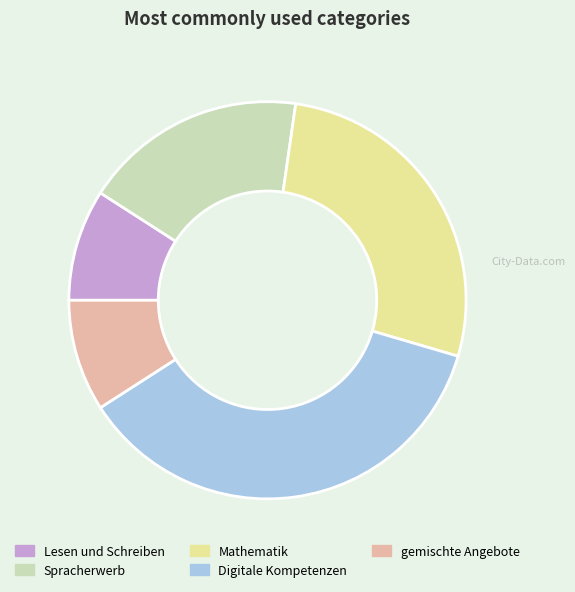

Combined, do Mathematik and Digitale Kompetenzen account for over 50%?

Yes